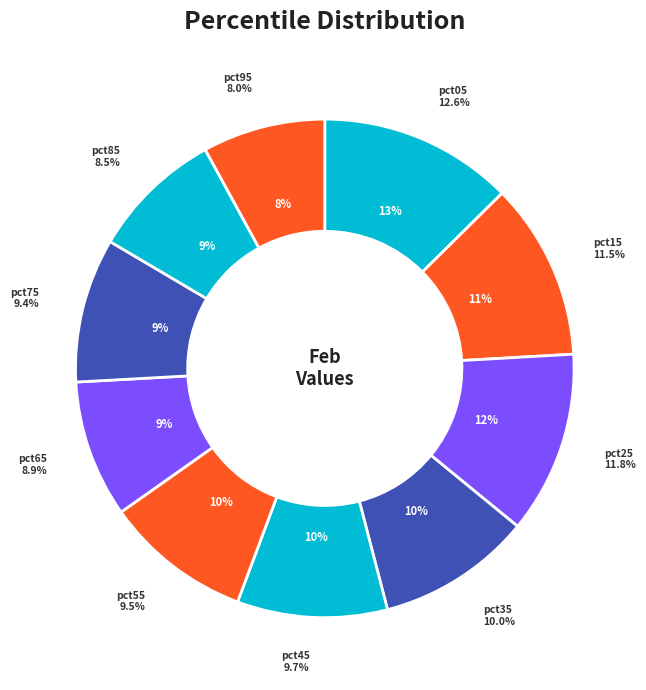

Is the sum of pct75 and pct55 greater than half?

No